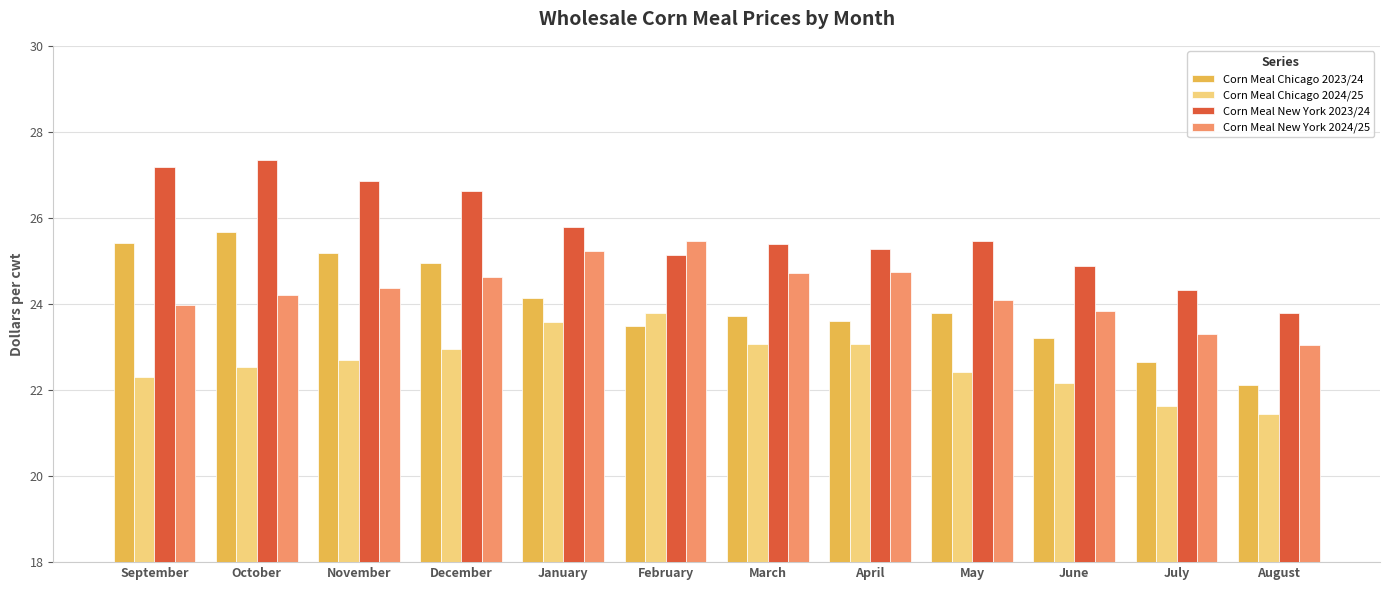

What is the spread (max minus min) of values at March?

2.3